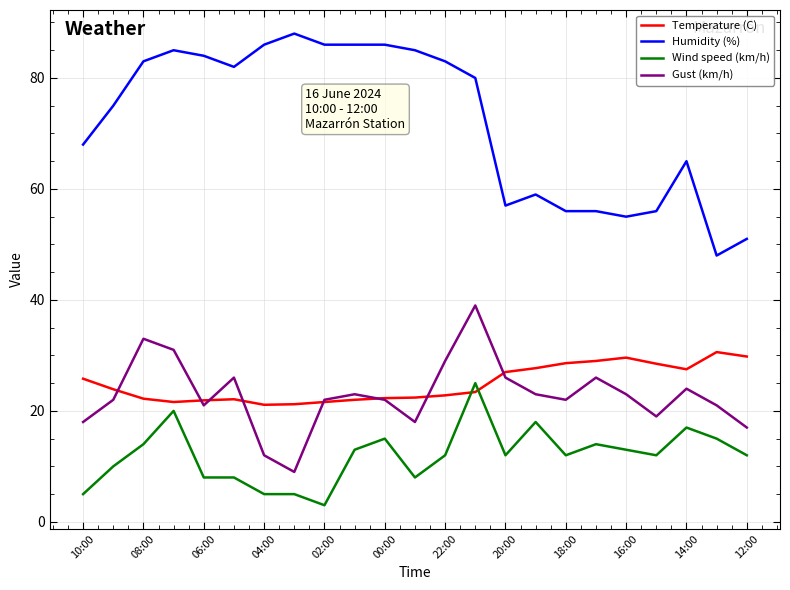

Which series has the widest spread of values?

Humidity (%)